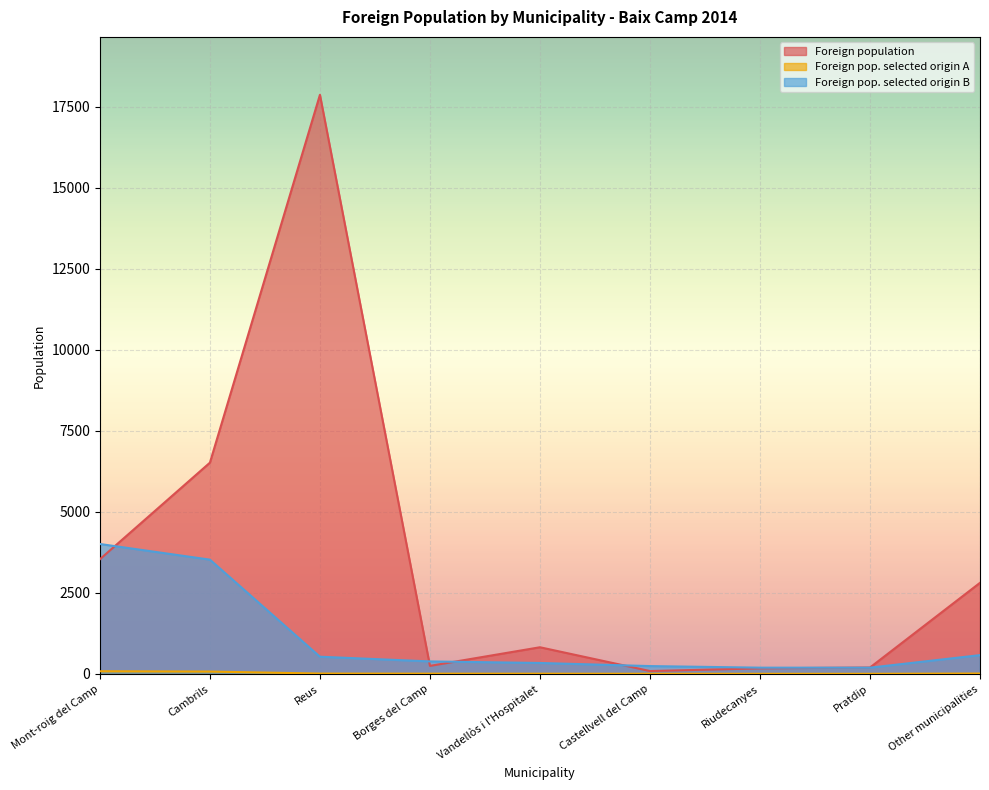

What is the difference between the maximum and minimum values in the Foreign population series?

17785